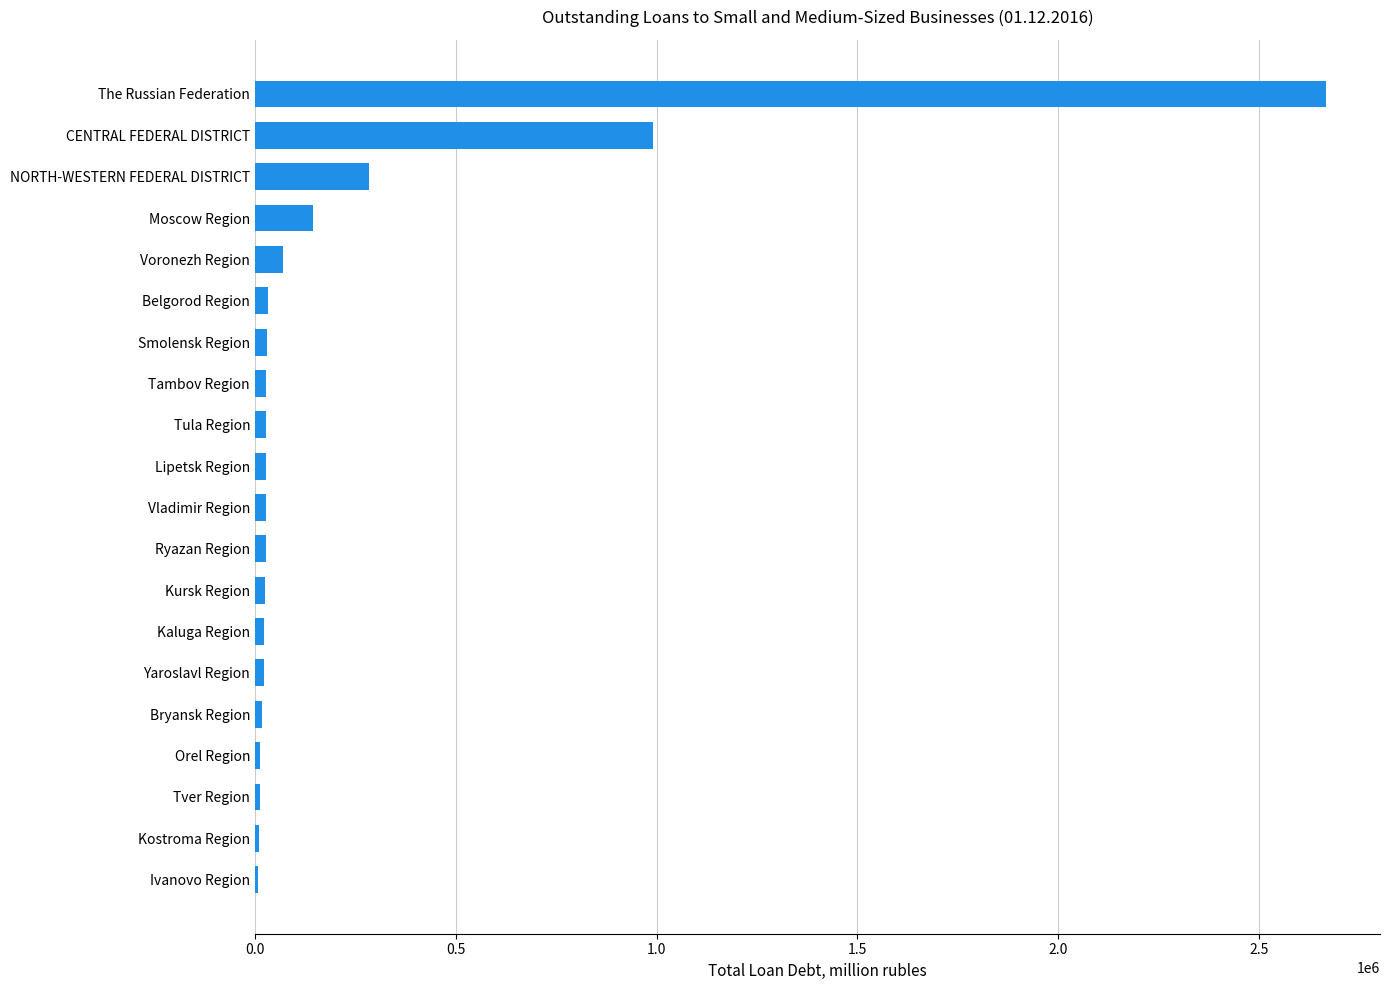

What is the greatest value displayed?

2667980